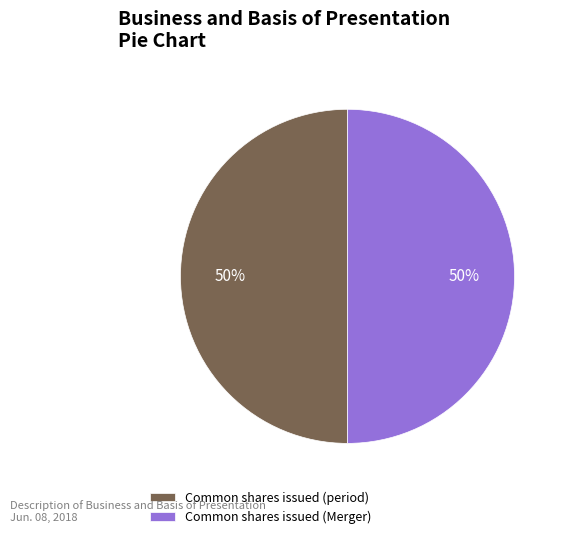

Combined, do Common shares issued (Merger) and Common shares issued (period) account for over 50%?

Yes